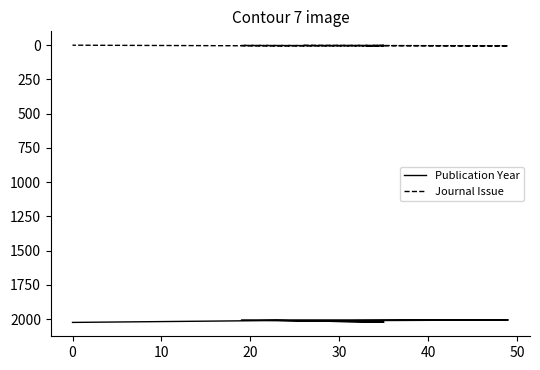

What is the greatest value displayed?

2024